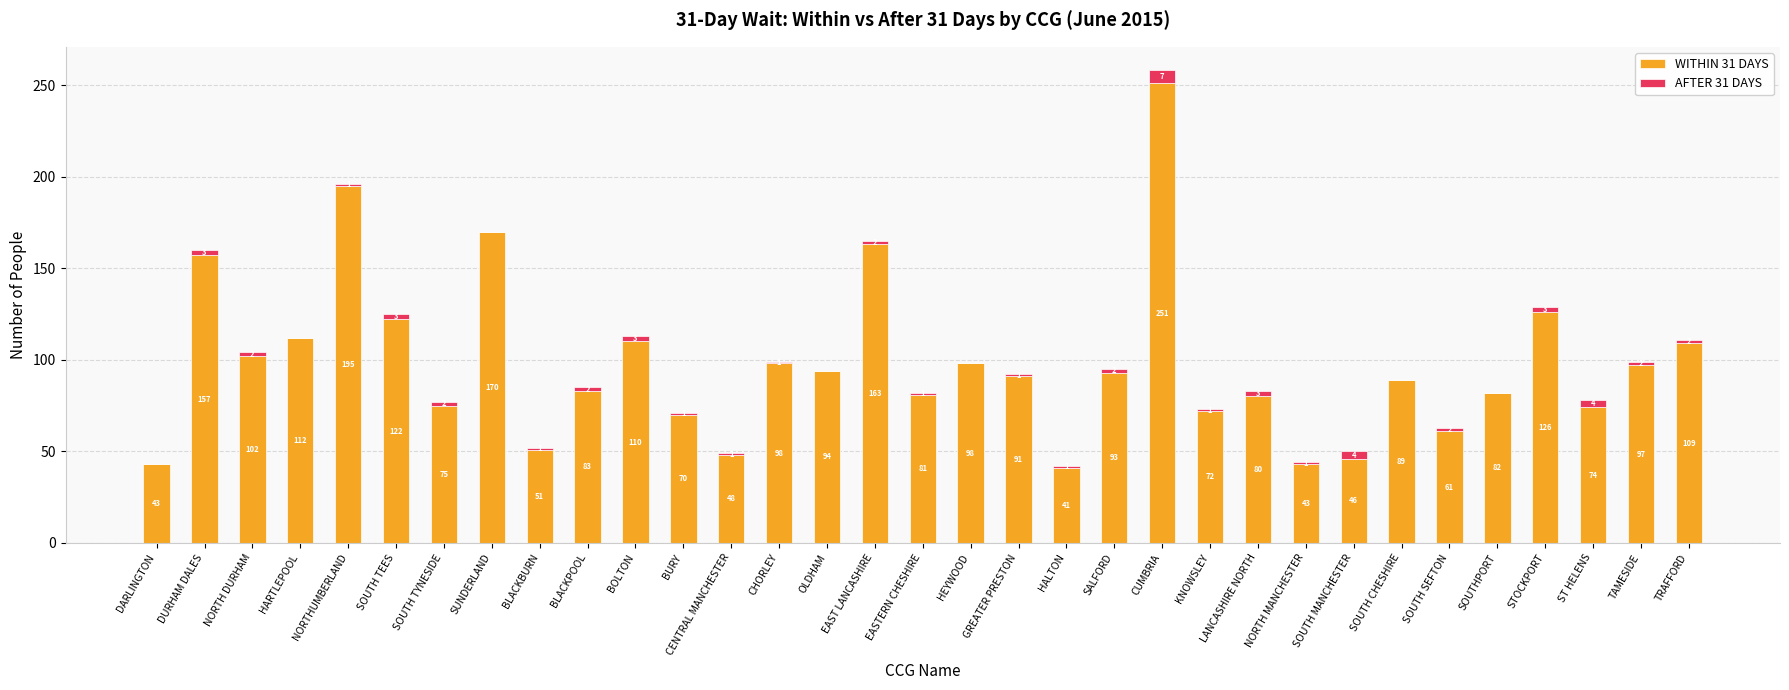

How many categories are shown in the chart?

33